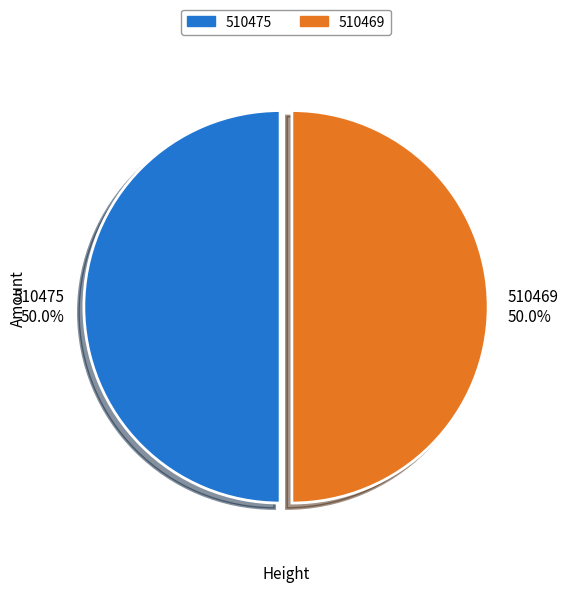

What is the total percentage of 510475 50.0% and 510469 50.0%?

100.0%